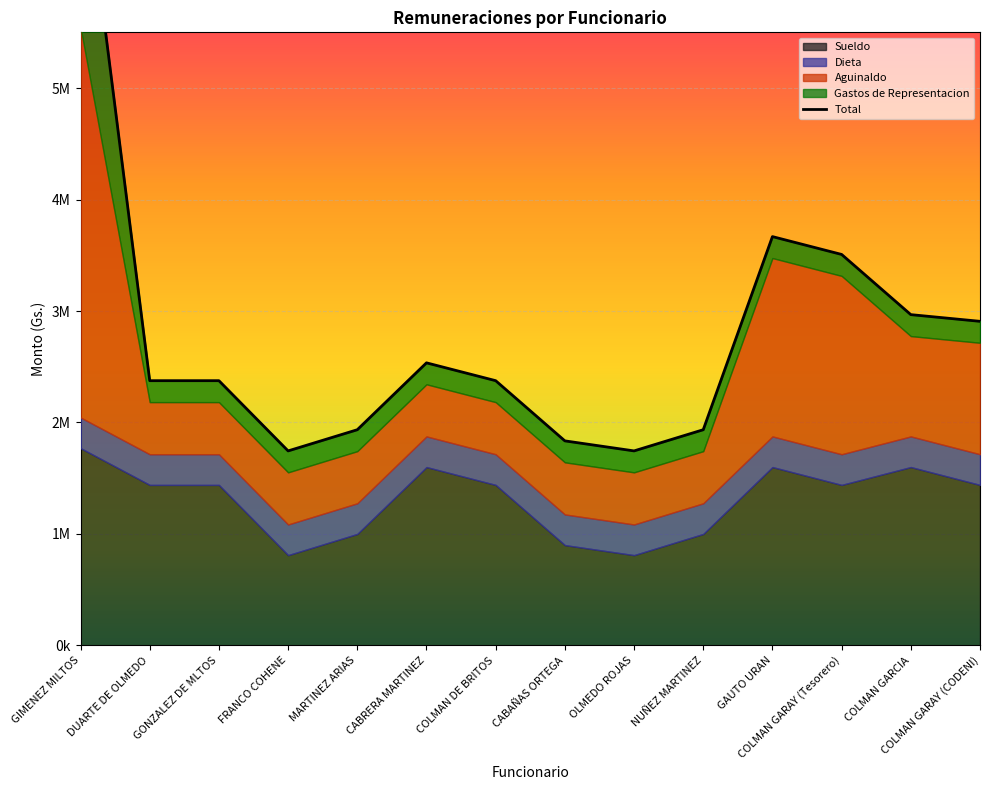

Approximately how many times larger is the value at COLMAN GARCIA compared to OLMEDO ROJAS?

1.7